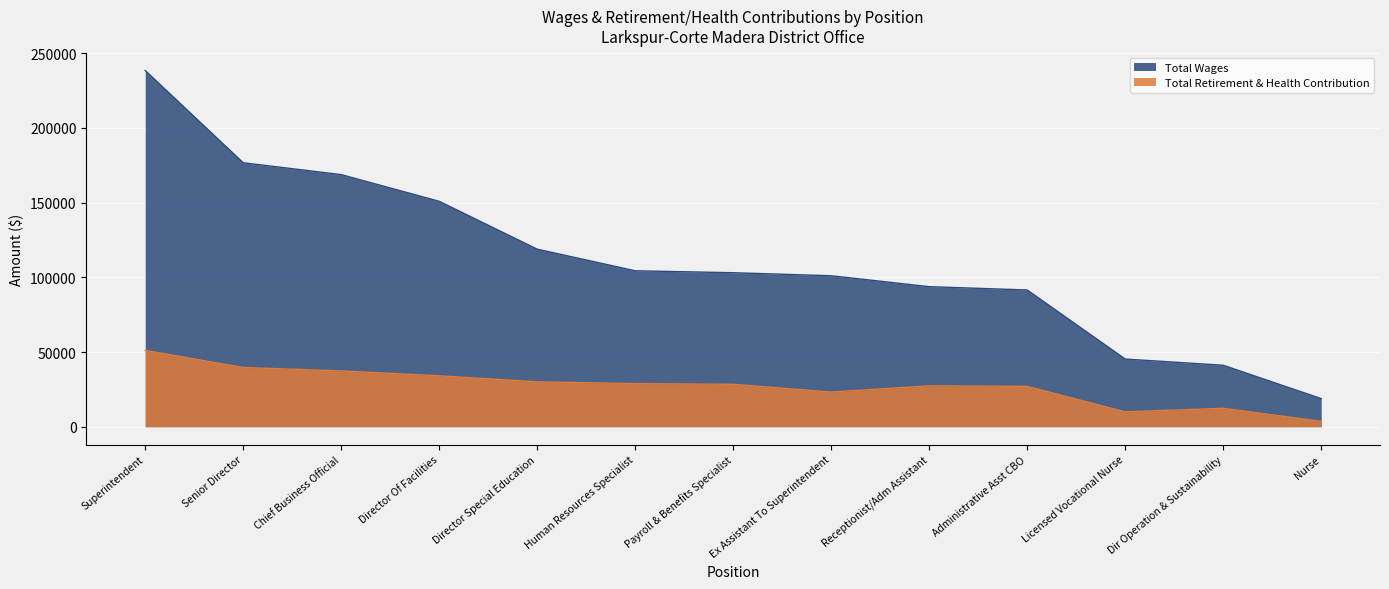

What is the sum of all Total Retirement & Health Contribution values?

352924